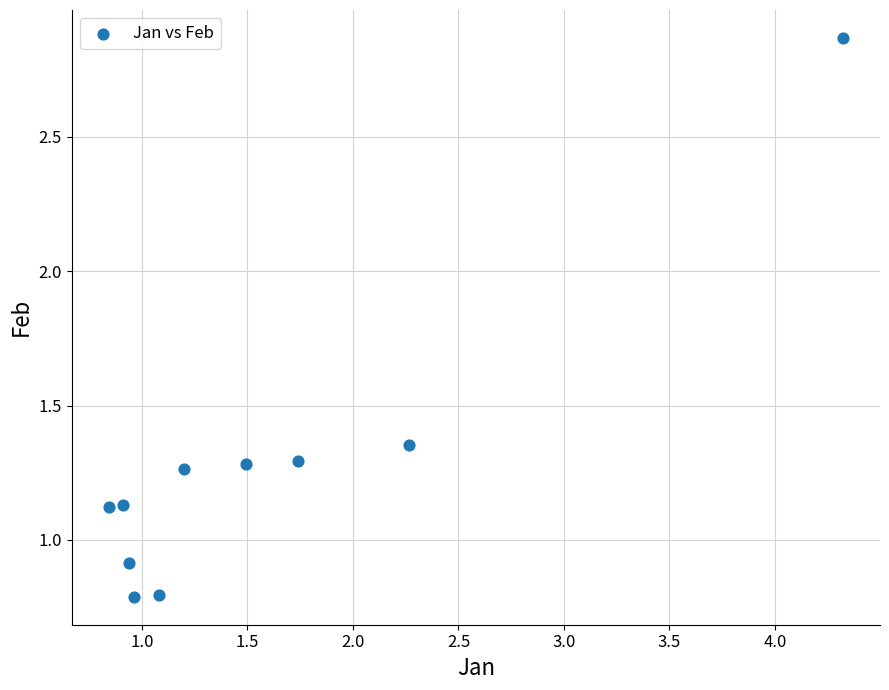

What is the range of X values (max minus min)?

3.5